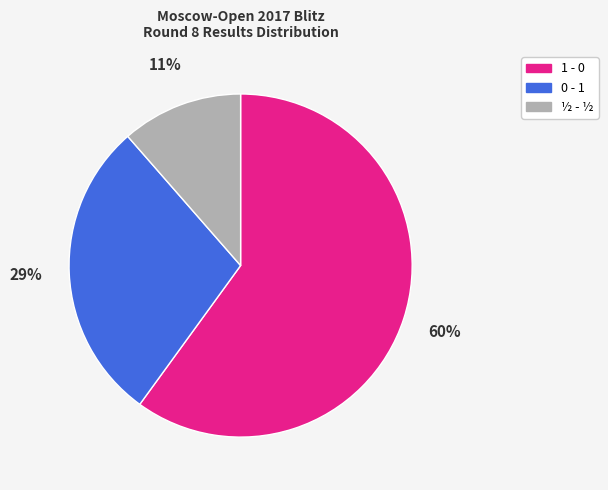

Does 0 - 1 represent more than half of the total?

No